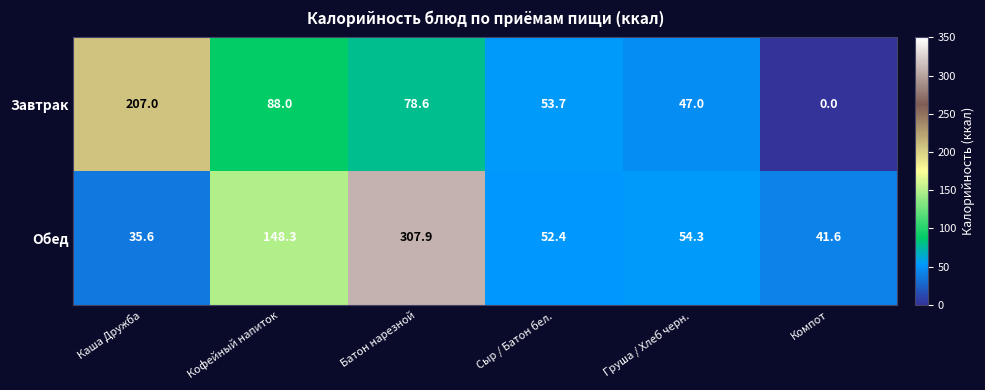

The Завтрак series shows 19.3 at Батон нарезной. True or false?

False